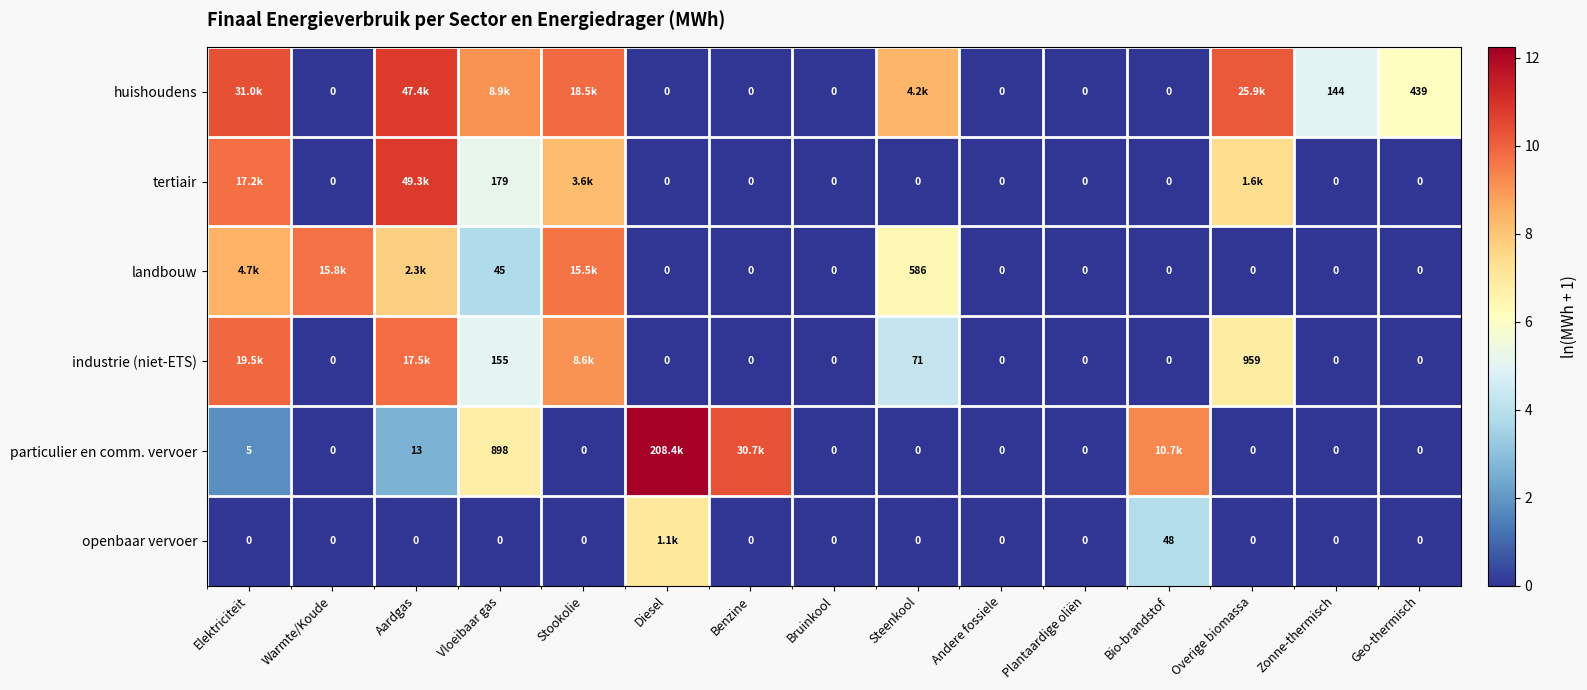

How many positive values does the tertiair series have?

5